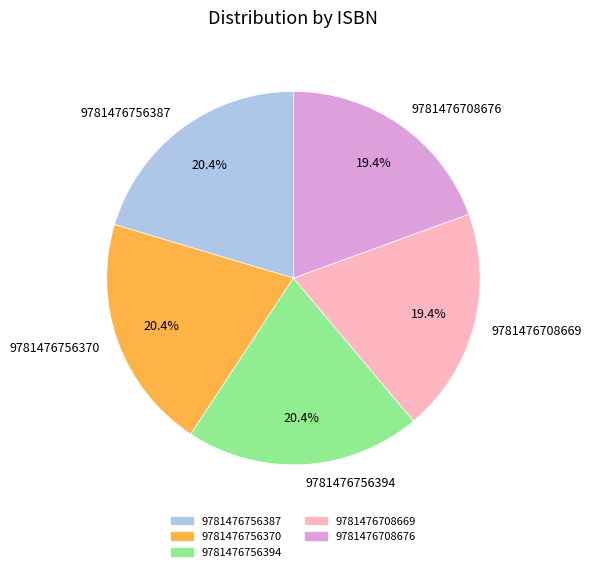

What percentage is the 9781476756370 slice, to the nearest percent?

20%